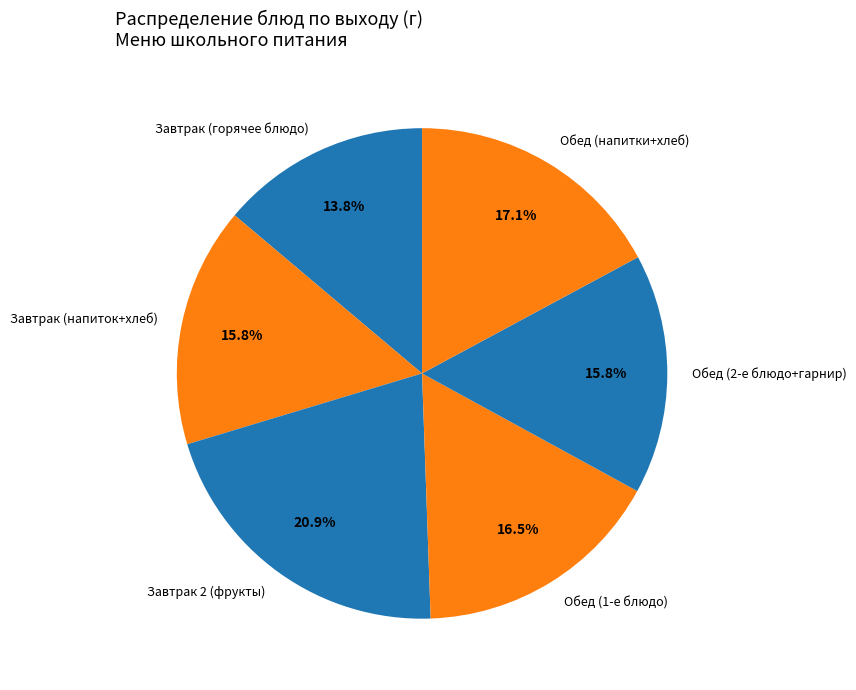

To the nearest percent, what is the difference between the largest and smallest slice percentages?

7%